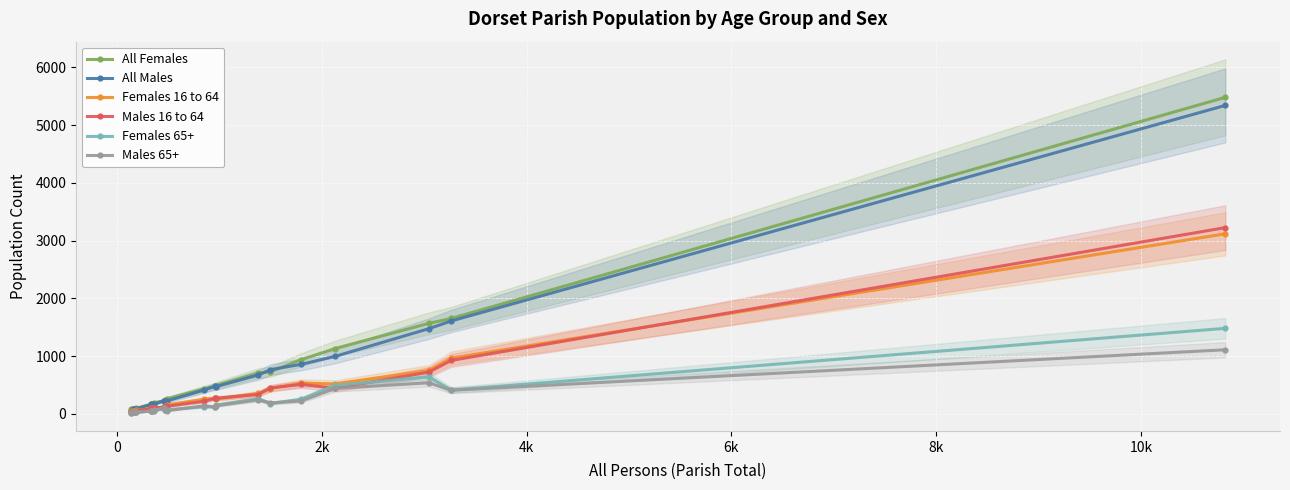

What is the maximum value shown in the chart?

5482